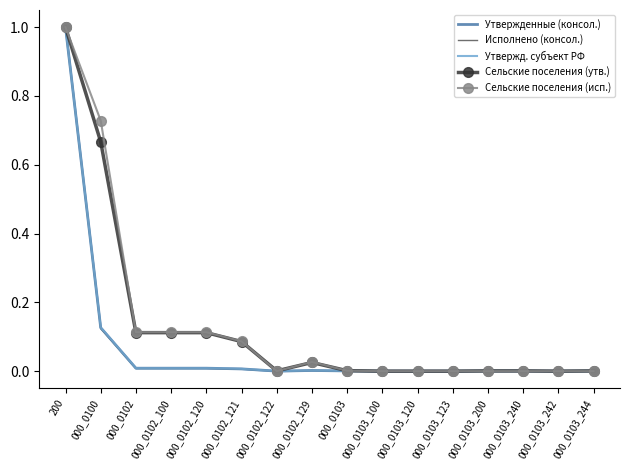

Which series has the largest range (max minus min)?

Исполнено (консол.)